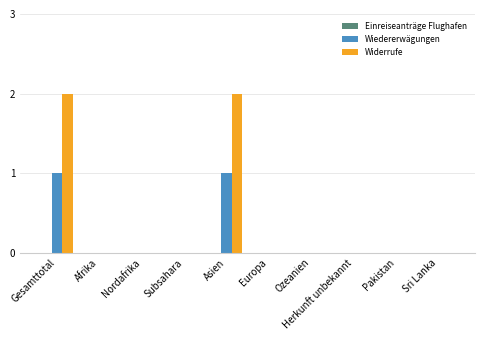

What is the greatest value displayed?

2